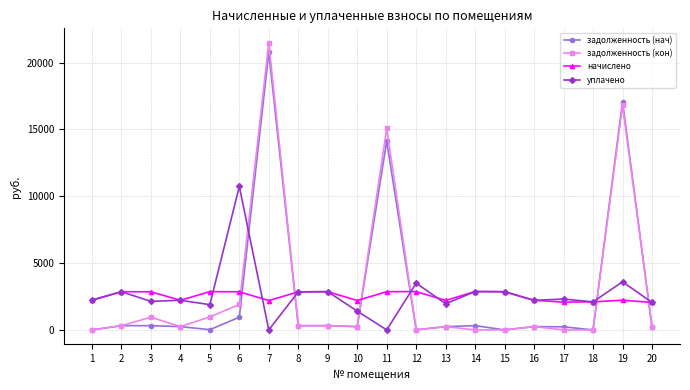

Which series has the largest range (max minus min)?

задолженность (кон)